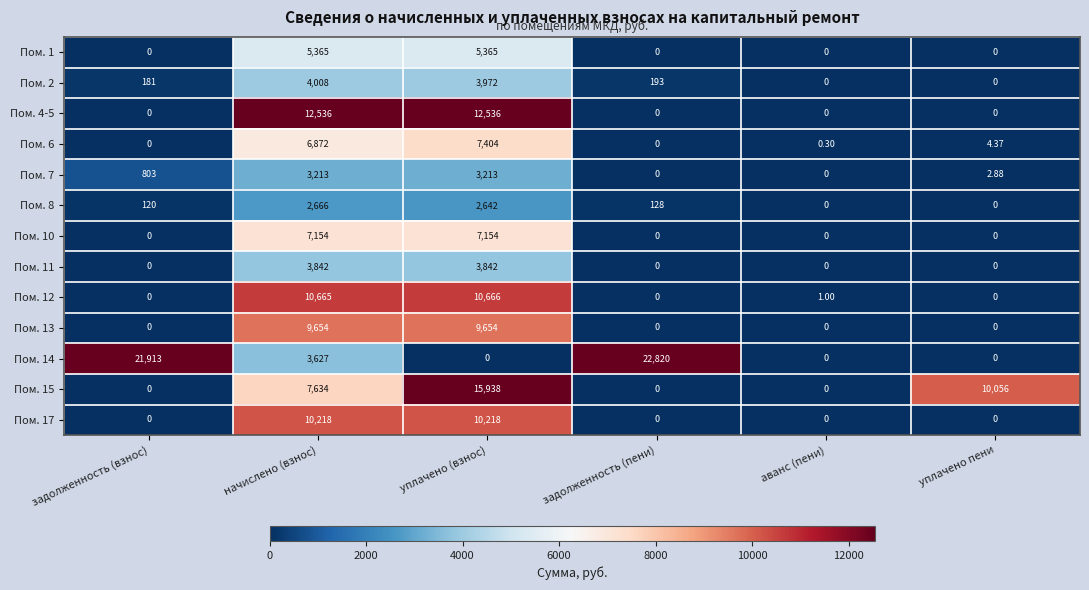

Where is Пом. 14 nearest to the value 11410?

начислено (взнос)